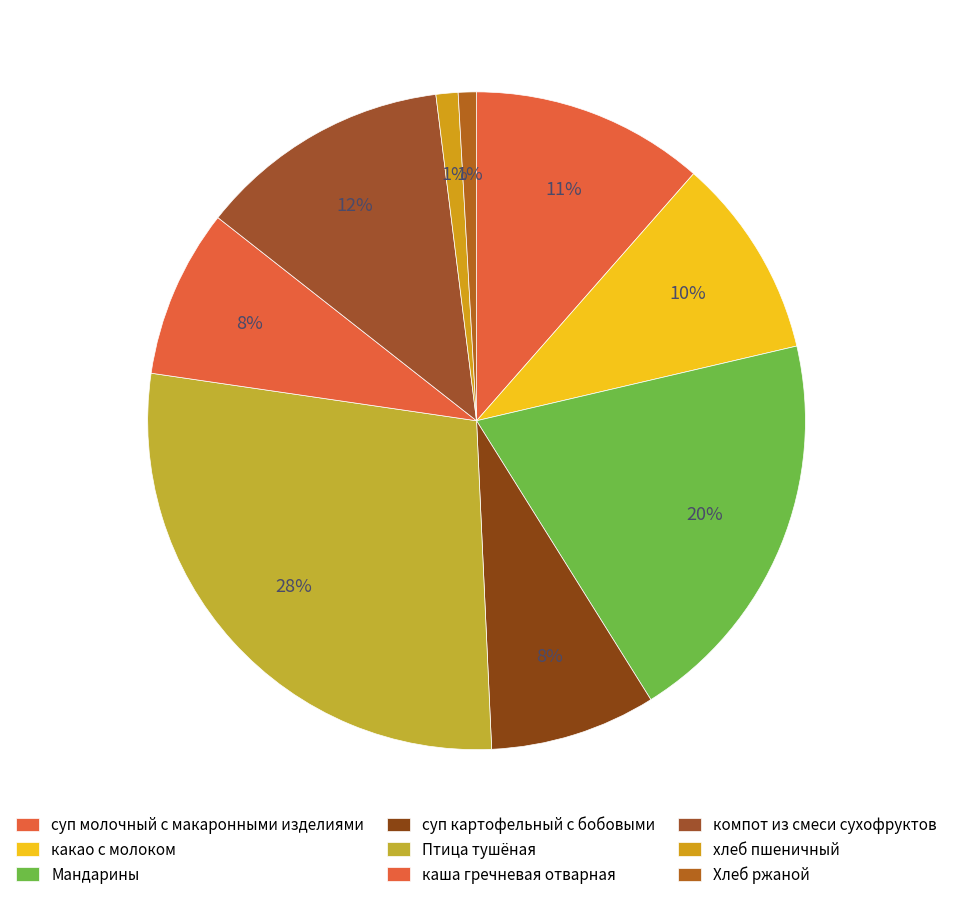

How many slices are in this pie chart?

9